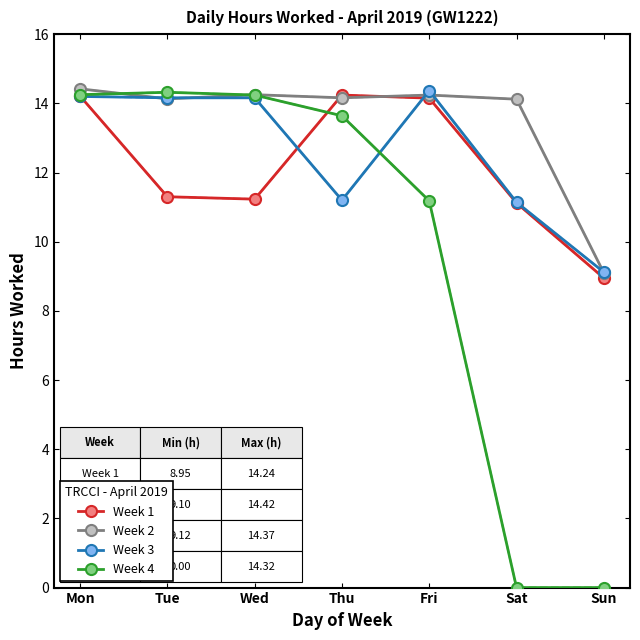

At how many categories does at least one series exceed 11?

6